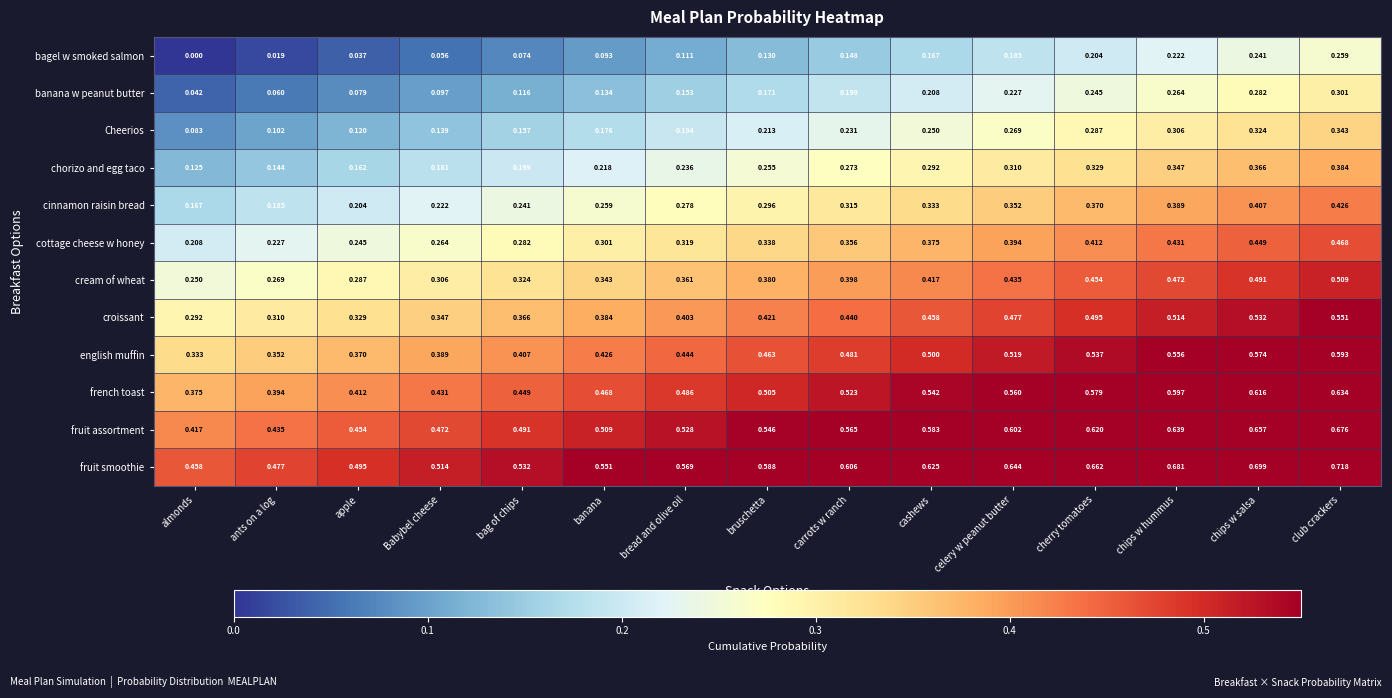

At which label is Cheerios closest to 0?

almonds